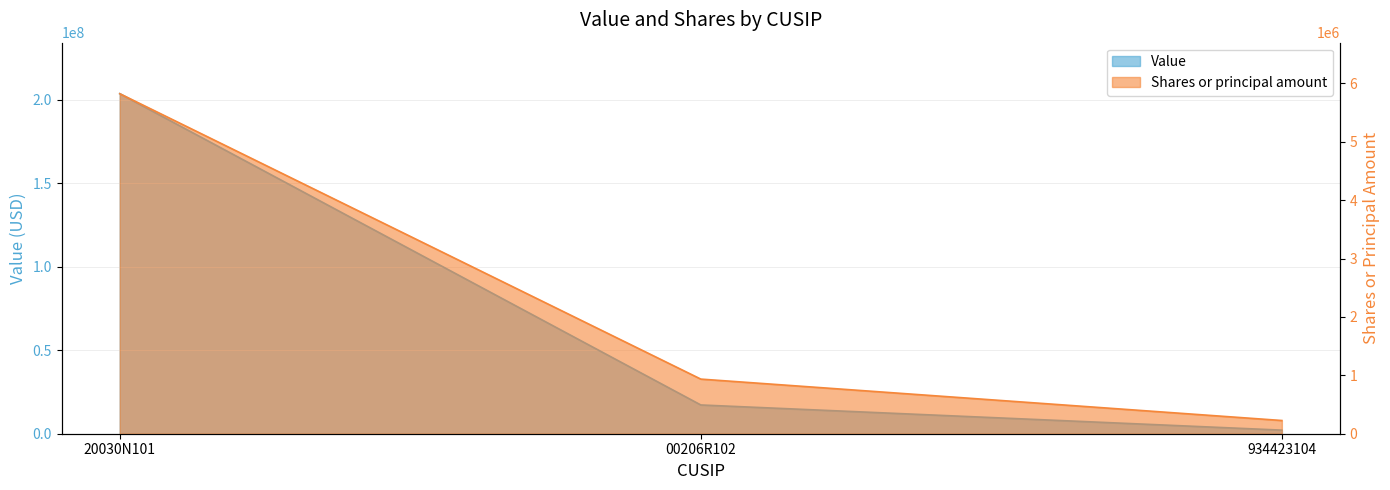

What is the total value across all series at 00206R102?

18154251